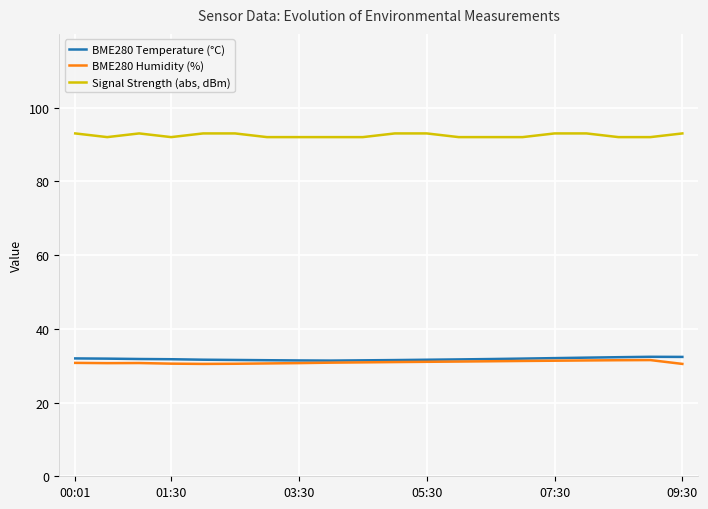

True or false: Signal Strength (abs, dBm) and BME280 Temperature (°C) cross at least once.

False